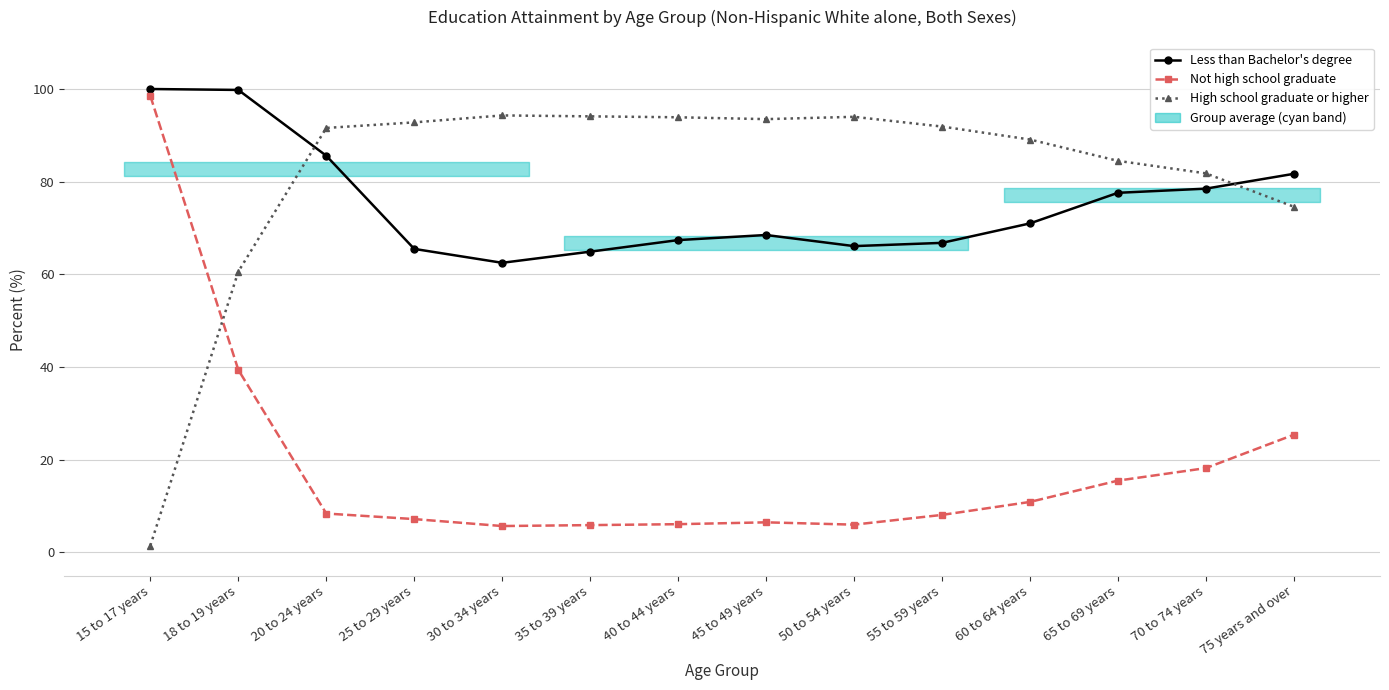

How many times do High school graduate or higher and Not high school graduate cross each other?

1